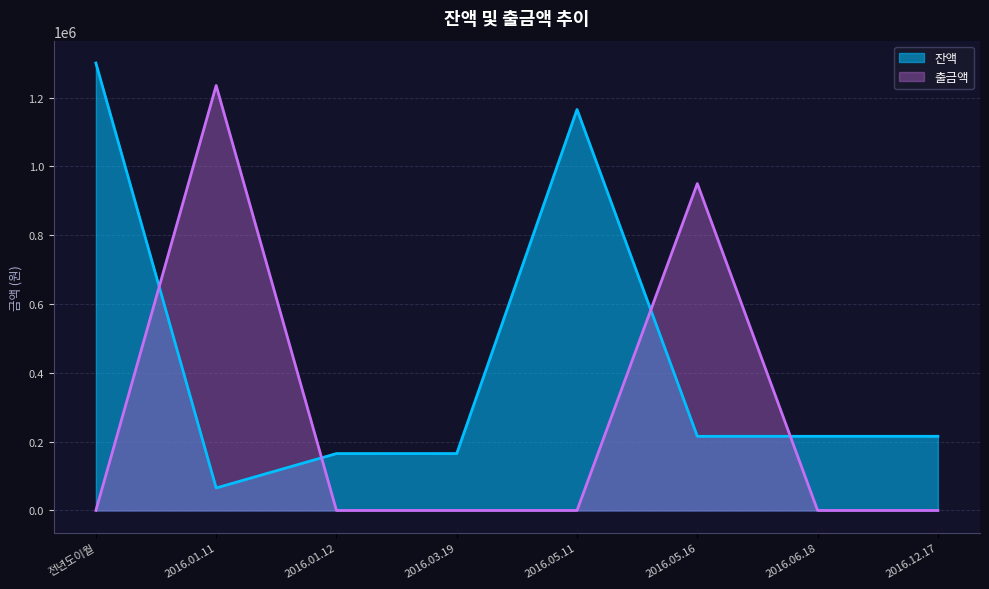

What are all the series names shown in the legend?

잔액, 출금액